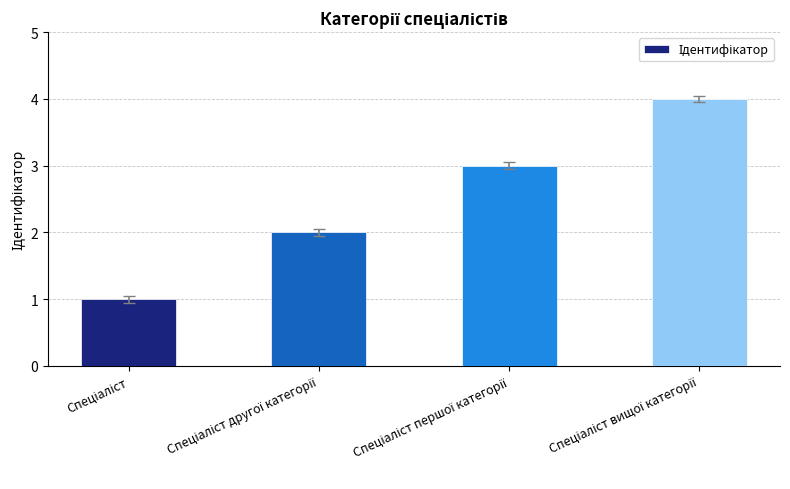

What is the difference between the maximum and minimum values?

3